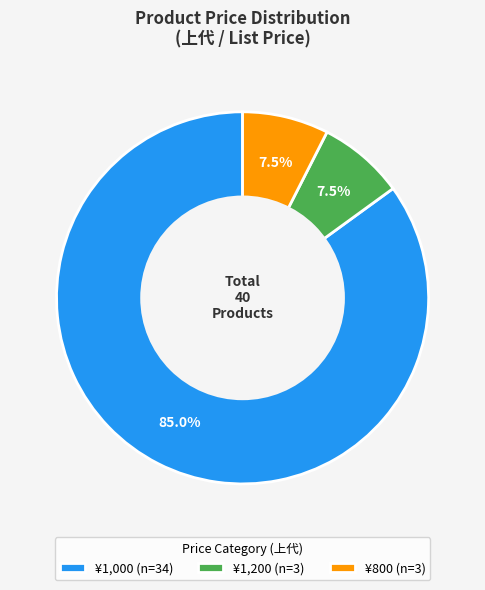

Which has a higher value, ¥1,200 (n=3) or ¥1,000 (n=34)?

¥1,000 (n=34)